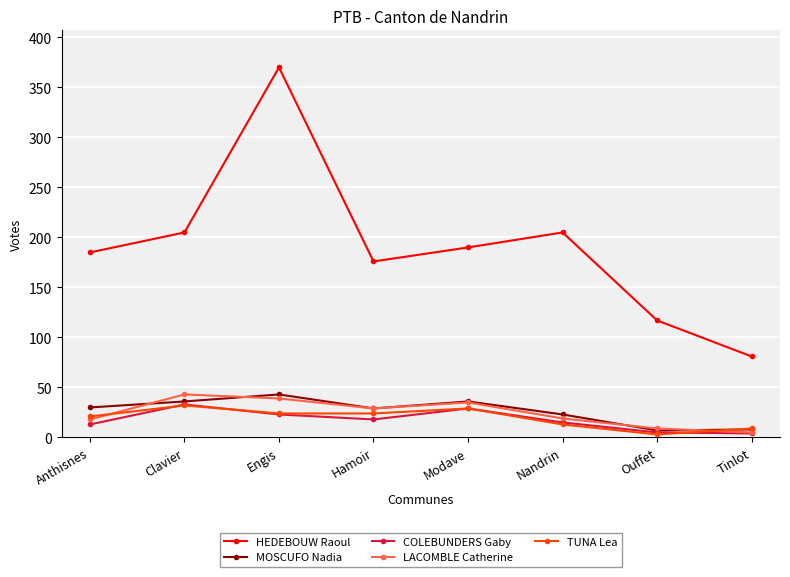

What is the smallest value displayed?

3